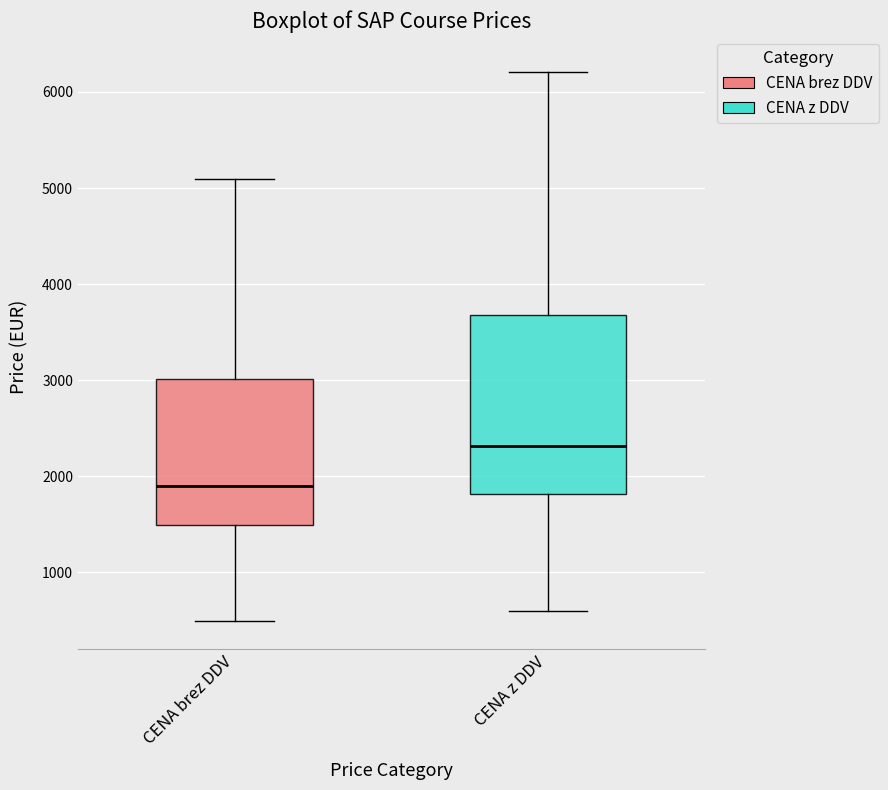

Reading left to right, read every box against the y-axis: the position of its median line, the range the box covers, and the ends of its whiskers. The values are not printed on the chart, so give them approximately, as read against the axis.

CENA brez DDV: median 1900, box 1500 to 3000, whiskers 500 to 5100
CENA z DDV: median 2300, box 1800 to 3700, whiskers 600 to 6200